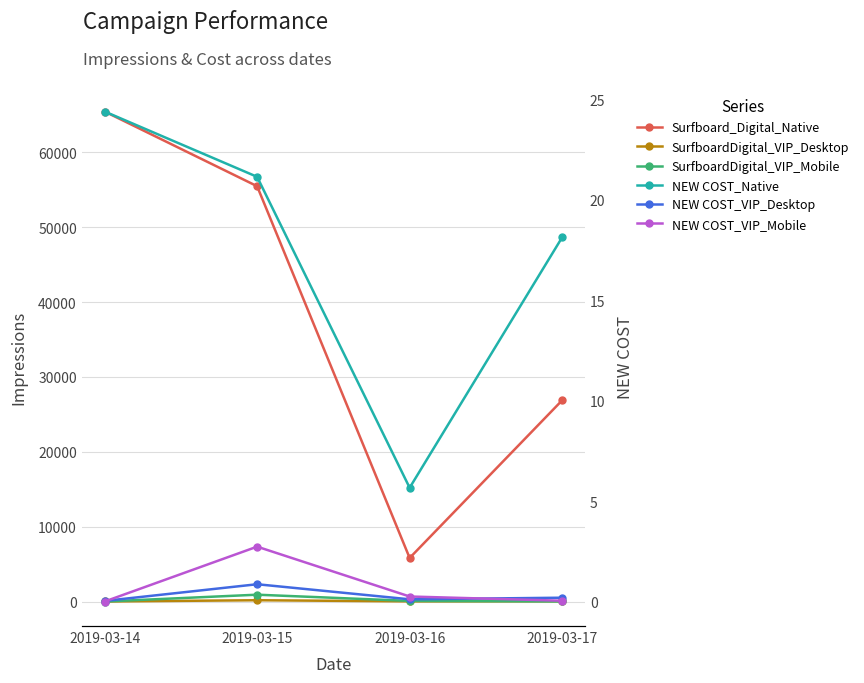

What is the difference between the highest and lowest values at 2019-03-17?

26879.0